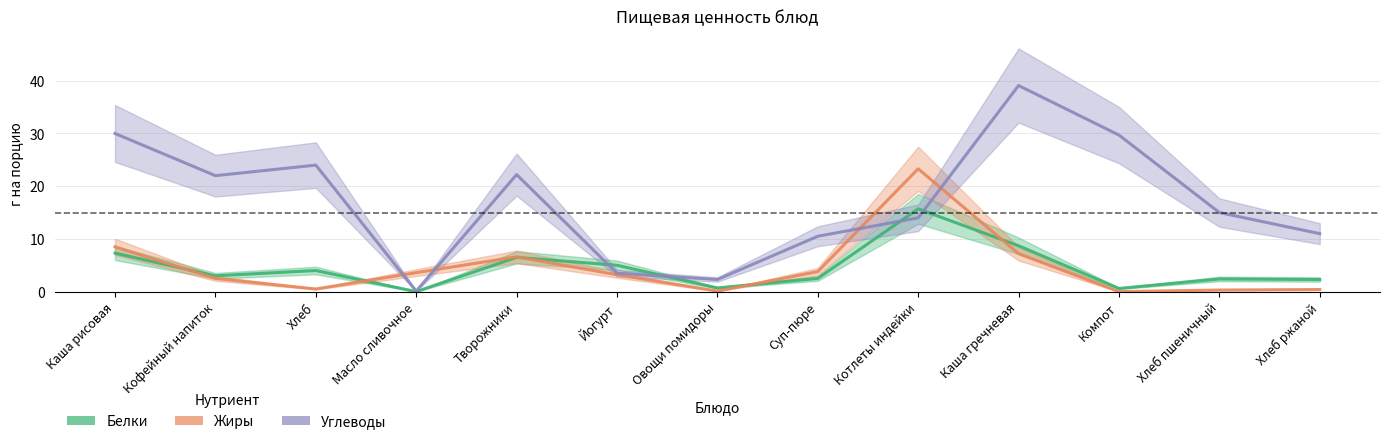

At which category is the sum across all series the highest?

Каша гречневая